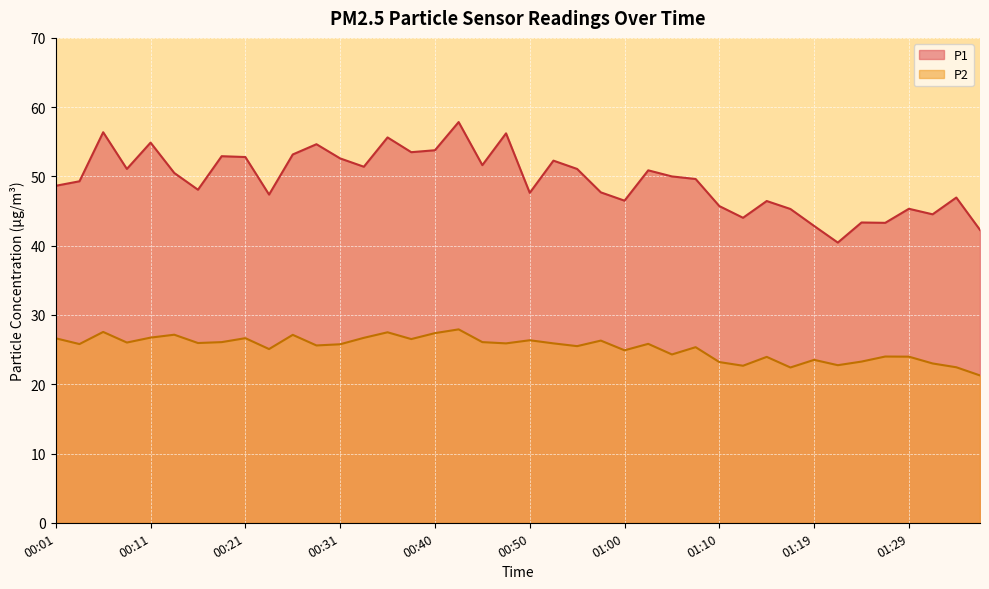

What is the highest value of the P2 series?

27.9